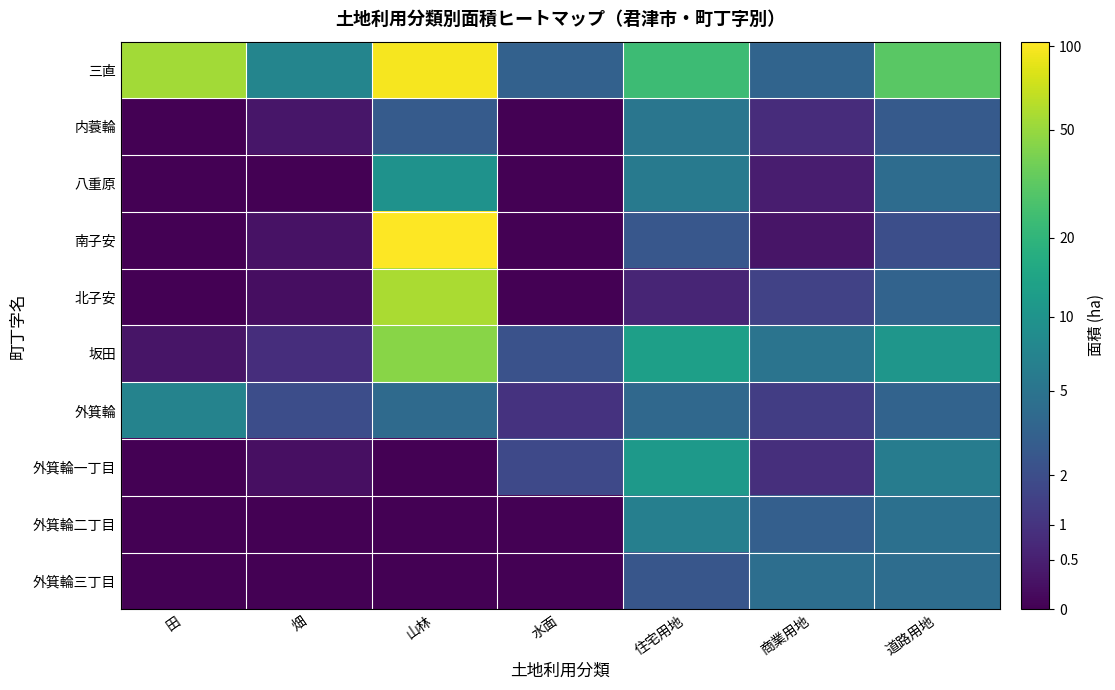

Which series changed the most between 山林 and 商業用地?

南子安